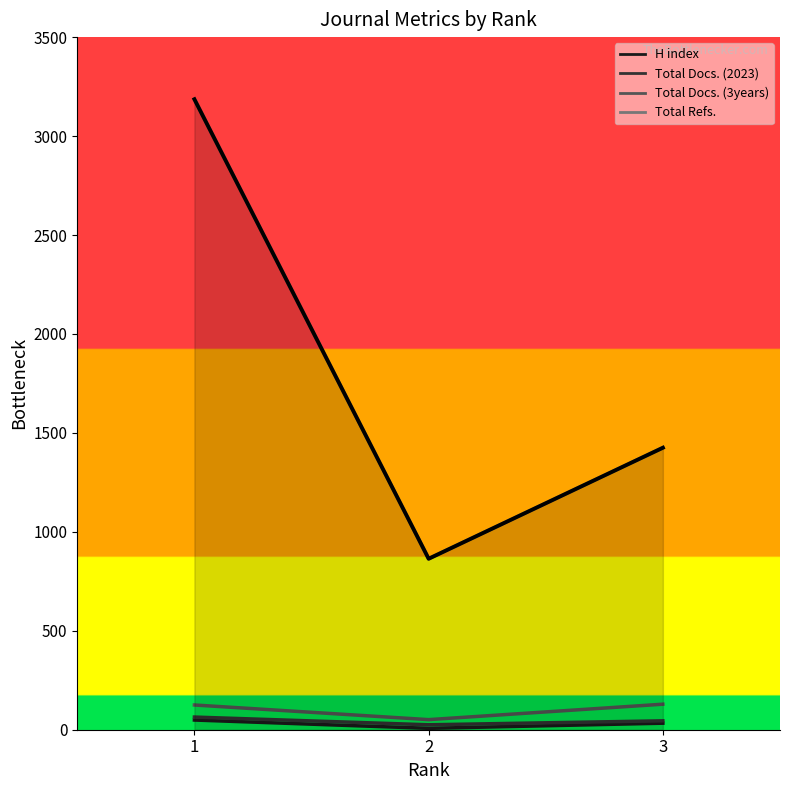

At which label does Total Docs. (3years) first exceed 125?

3